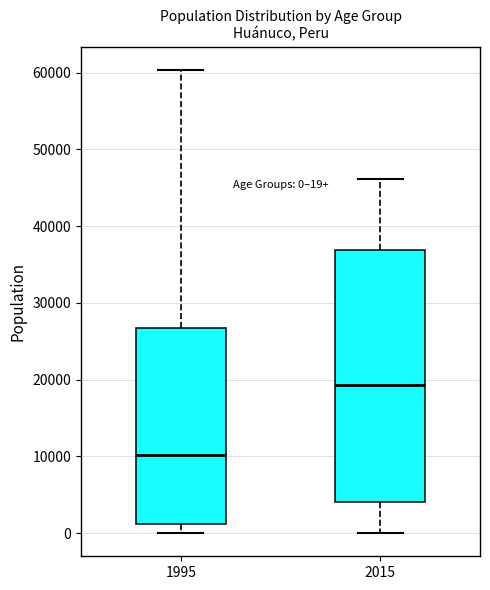

Comparing the boxes themselves (not the whiskers), which one is the tallest?

2015